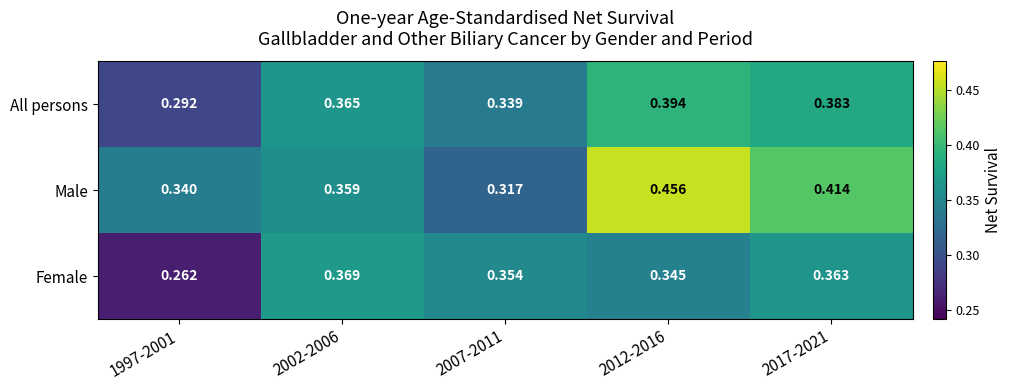

List the series in order of their peak value, highest first.

Male, All persons, Female